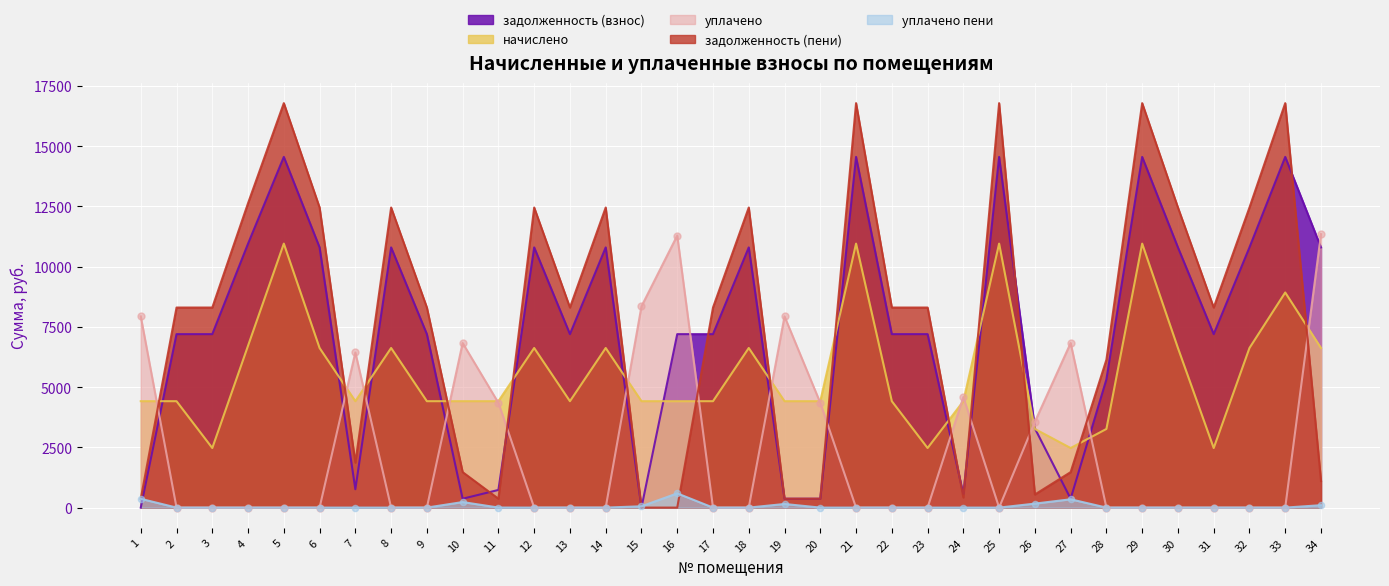

Which series contains the lowest Y value?

задолженность (взнос)